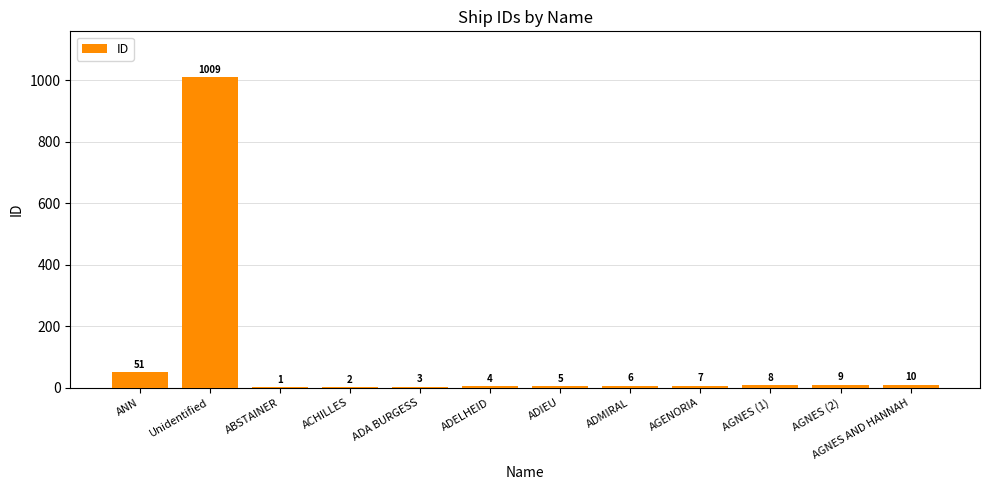

The chart shows a value of 1 at ABSTAINER. True or false?

True